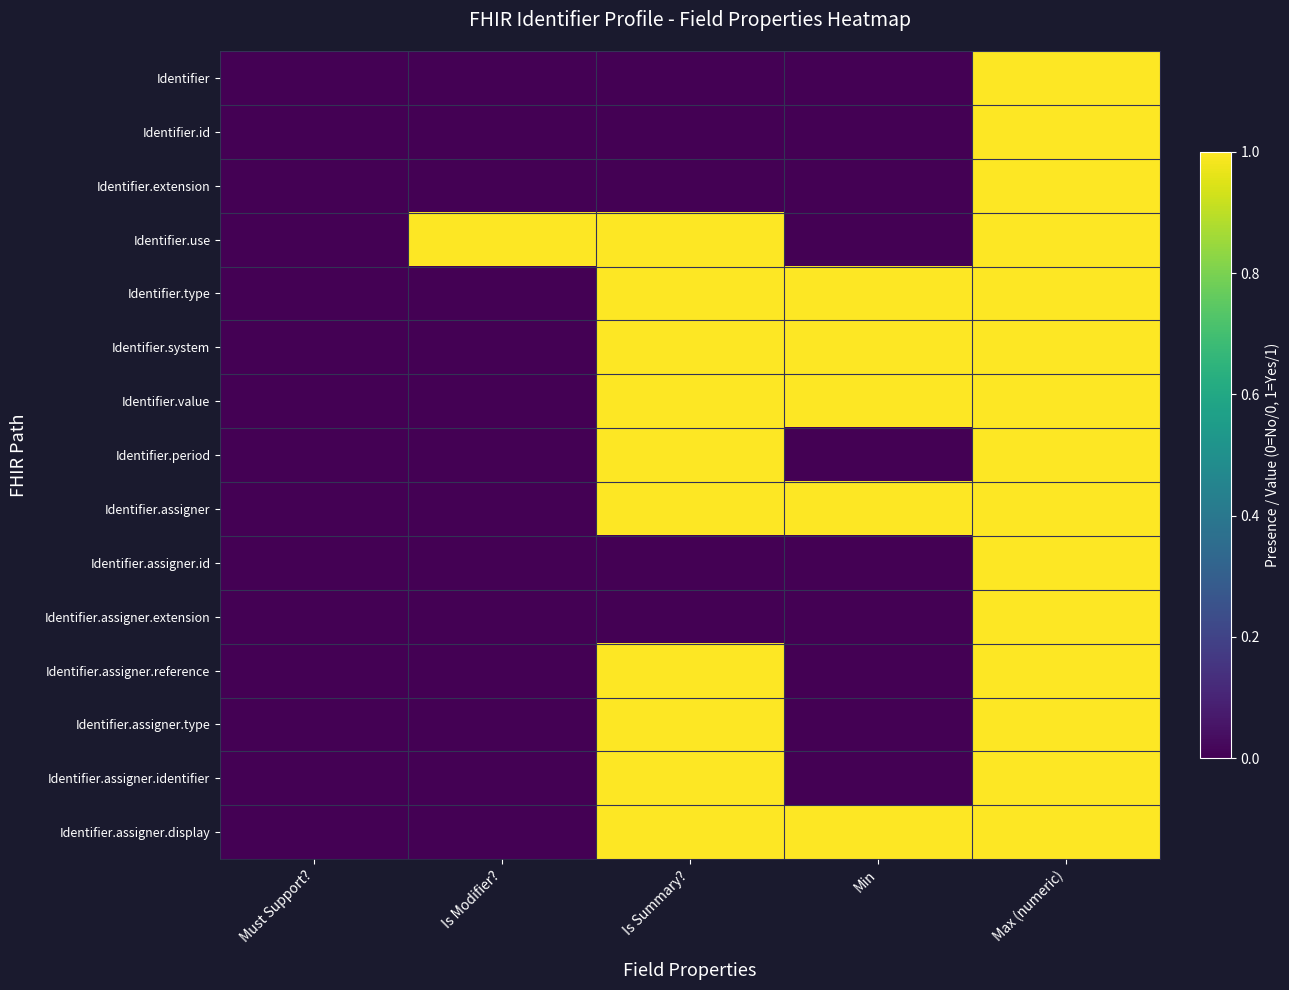

Which label corresponds to the largest value in the chart?

Max (numeric)